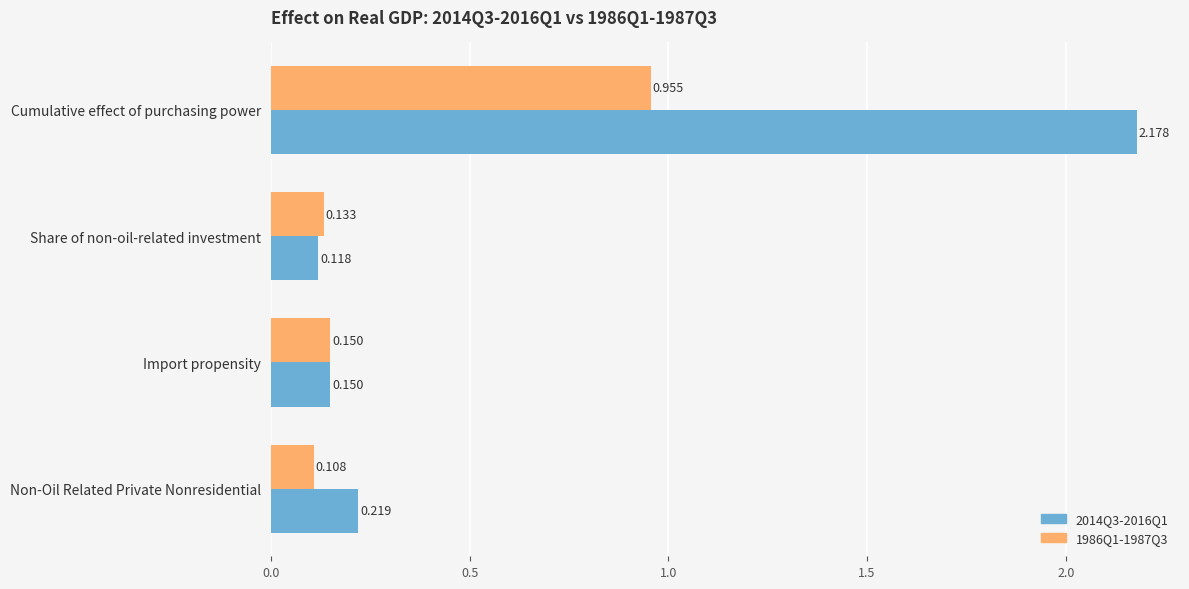

List the series in order of their peak value, lowest first.

1986Q1-1987Q3, 2014Q3-2016Q1